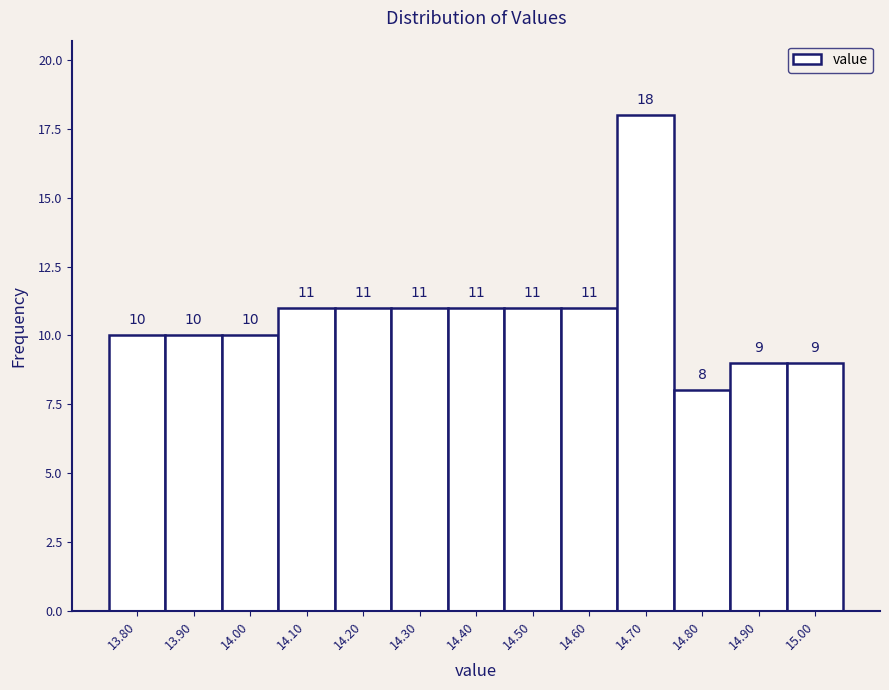

Reading left to right, what are all the values shown in this chart?

10	10	10	11	11	11	11	11	11	18	8	9	9